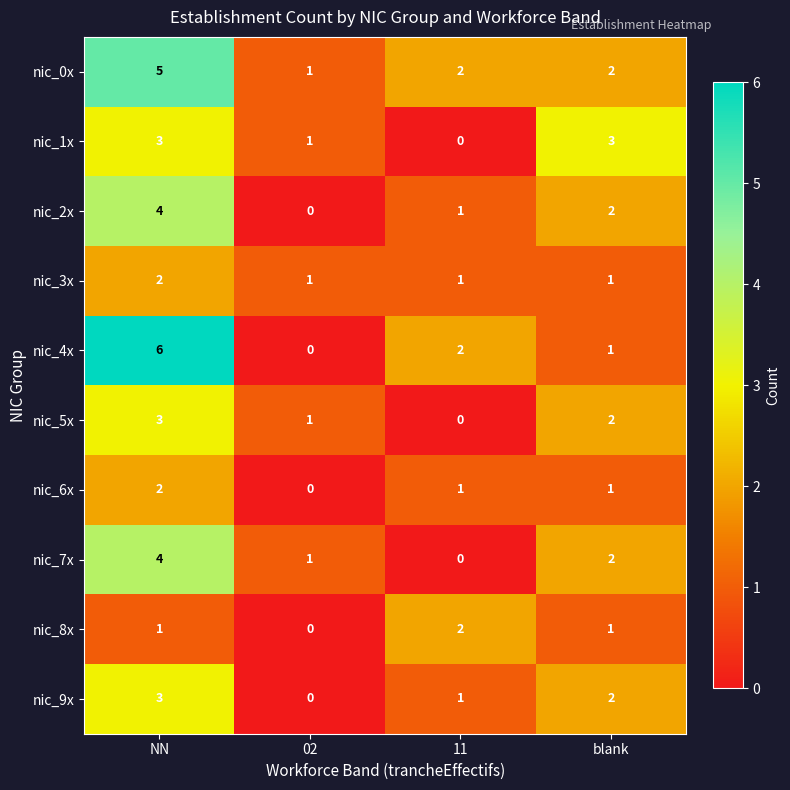

What is the maximum value shown in the chart?

6